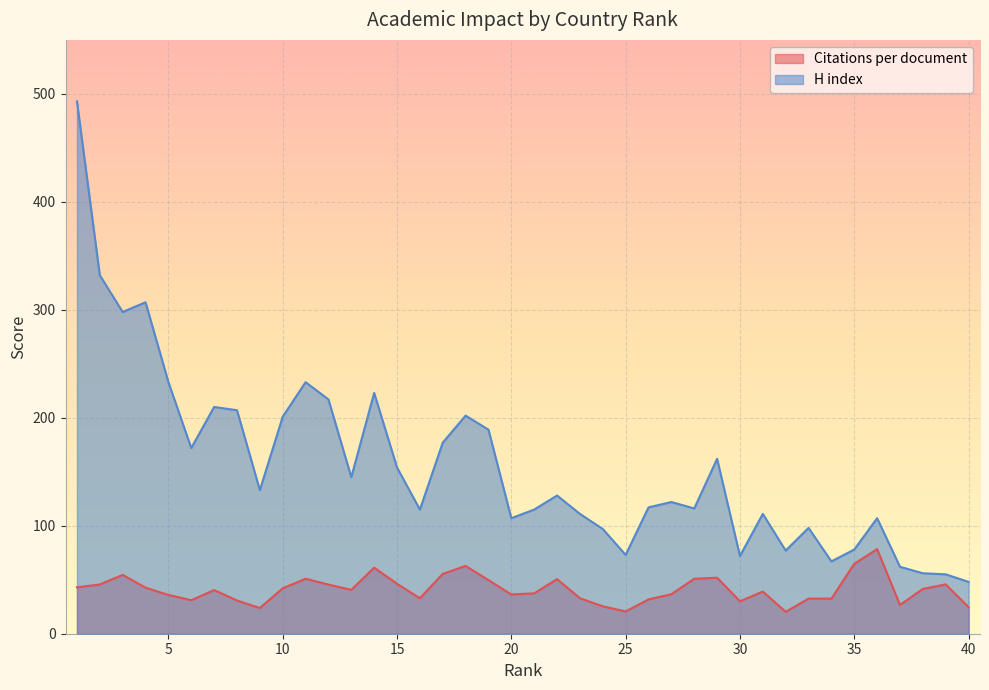

What is the value of the H index point at the 10th from the left?

201.0